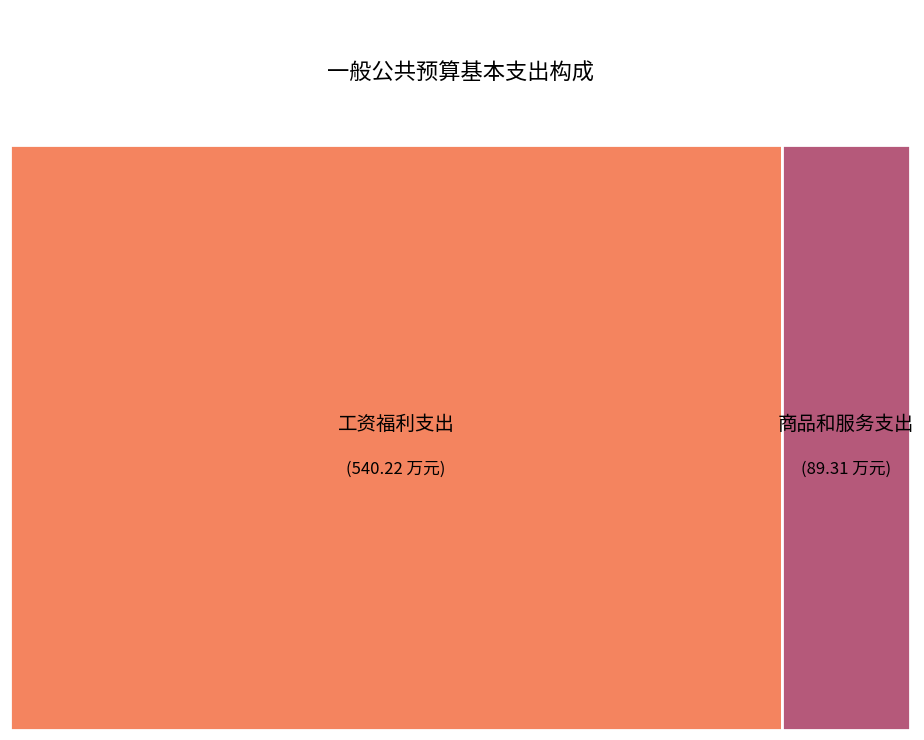

What percentage is the 商品和服务支出 slice, to the nearest percent?

14%